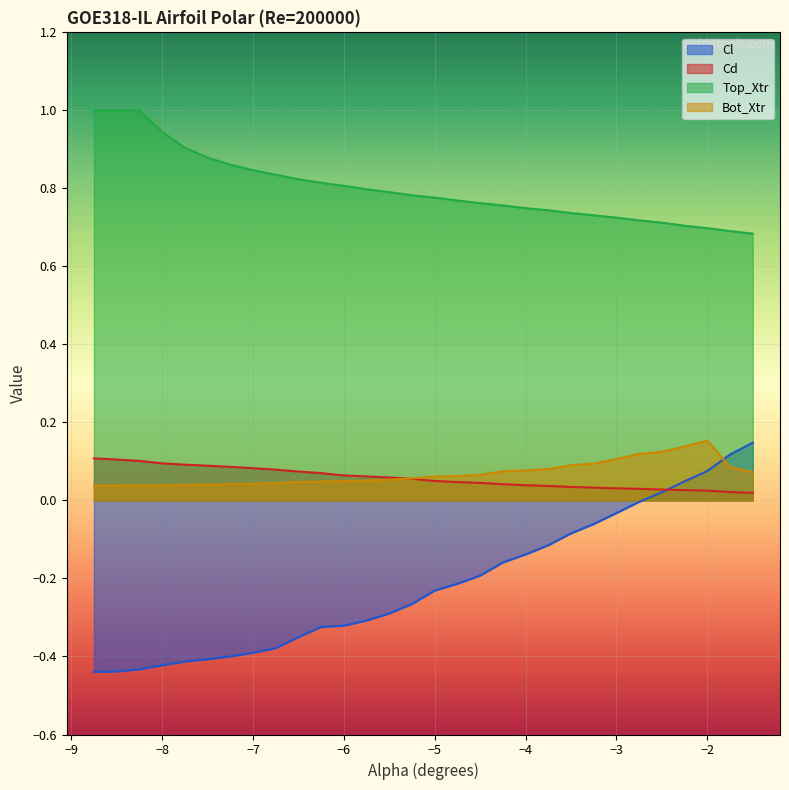

Which series has the largest total across all categories?

Top_Xtr